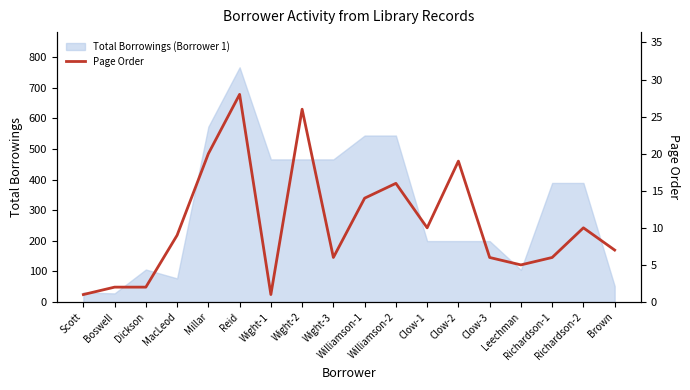

How many points are higher than both their immediate neighbors (excluding endpoints)?

5